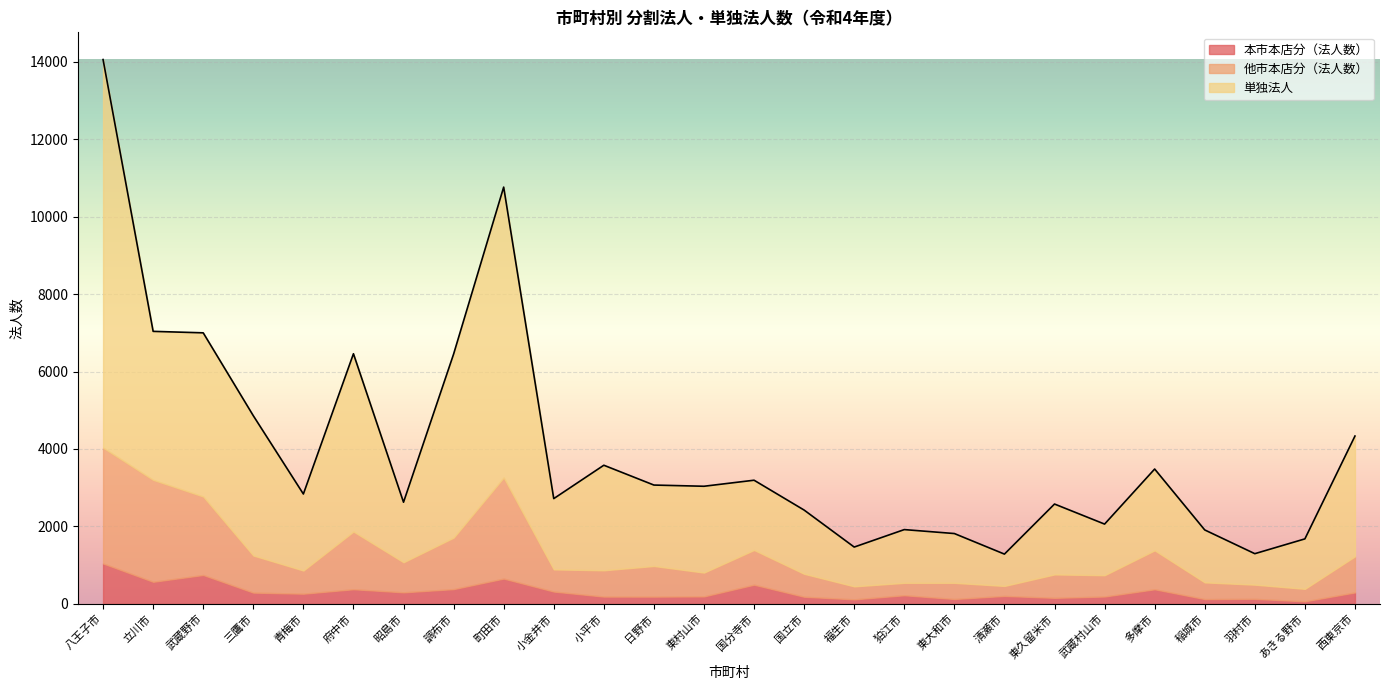

Between 町田市 and 東村山市, which is larger?

町田市